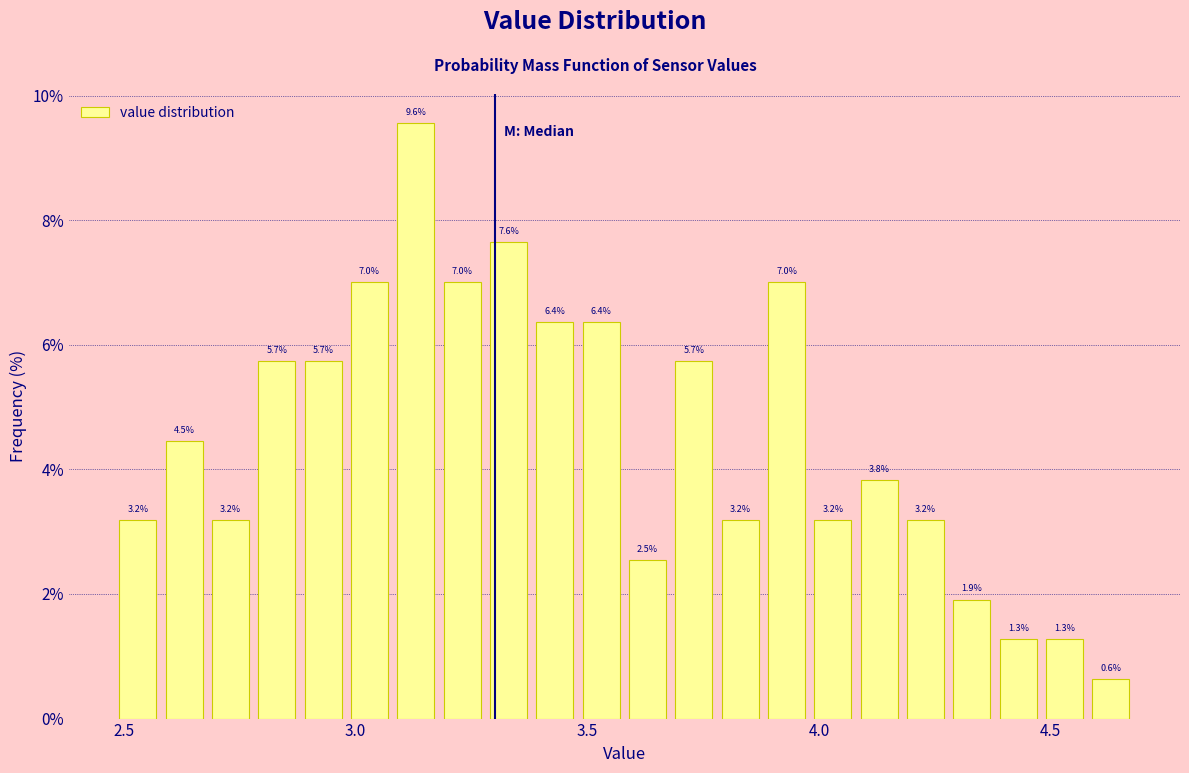

Read against the x-axis, roughly where is the centre of the tallest bar?

3.15